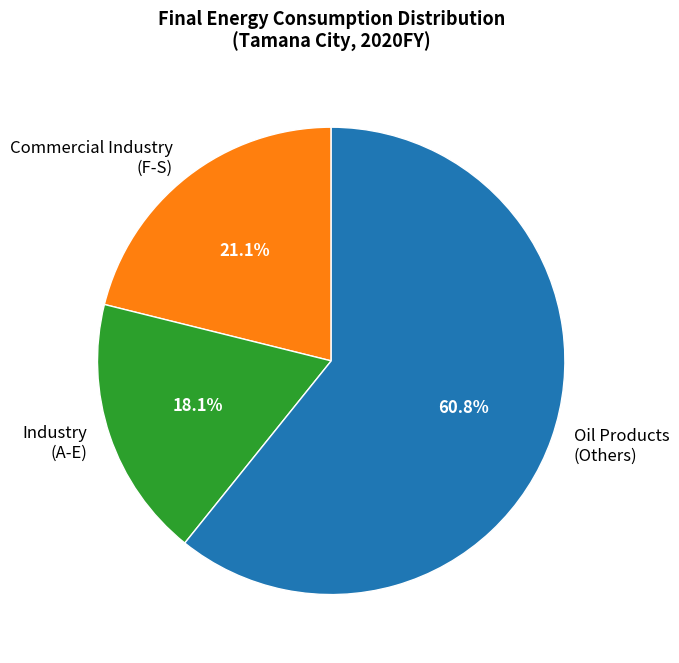

What is the majority slice?

Oil Products